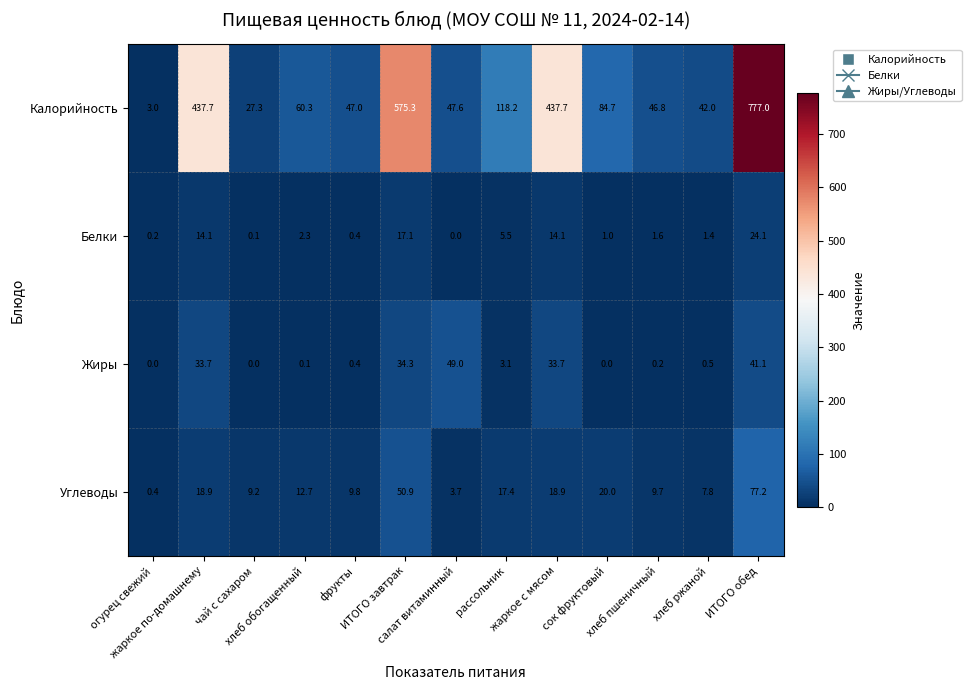

What is the difference between the maximum and minimum values in the Калорийность series?

774.0